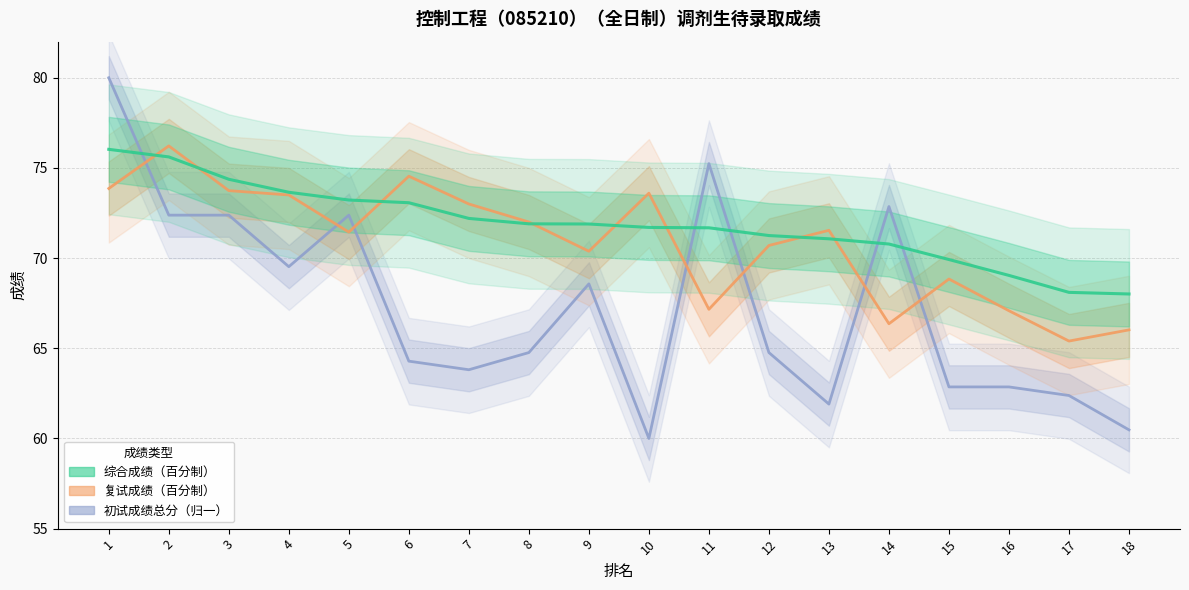

What value does the 初试成绩总分 series have at 18?

60.5